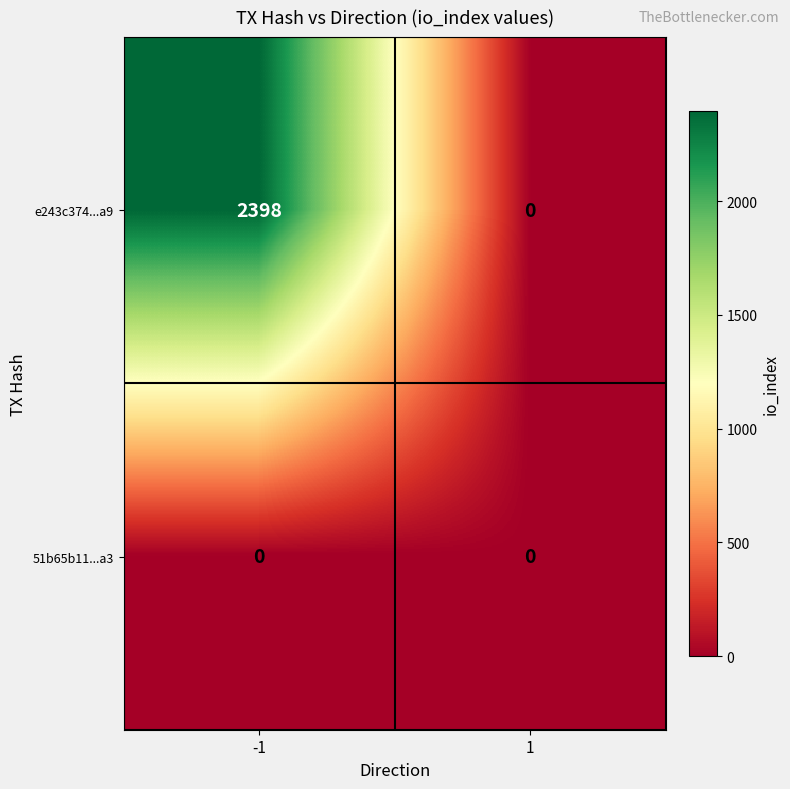

What is the average value of the e243c374...a9 series?

1199